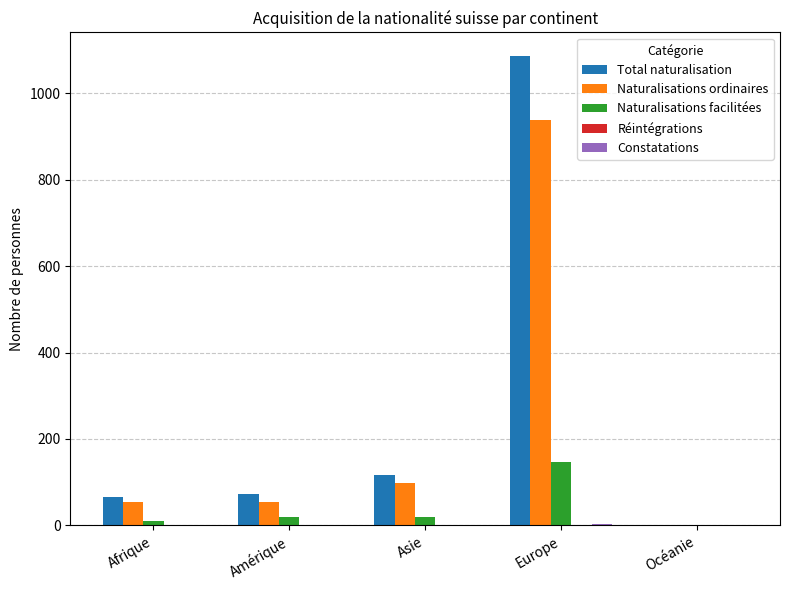

Does the chart contain stacked bars?

No